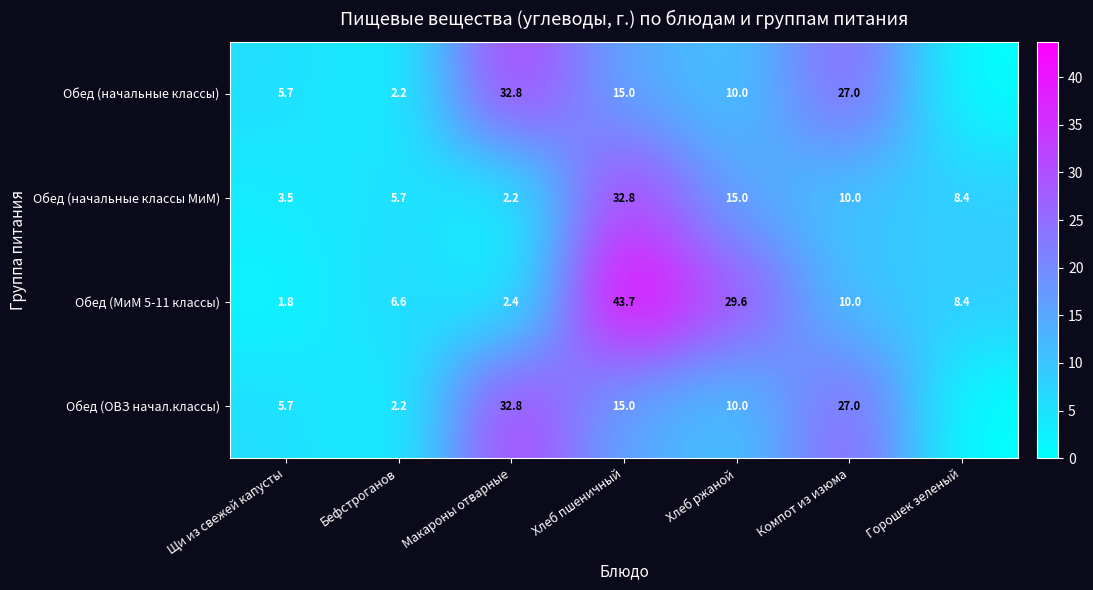

Where does the Обед (начальные классы МиМ) series first go above 8?

Хлеб пшеничный